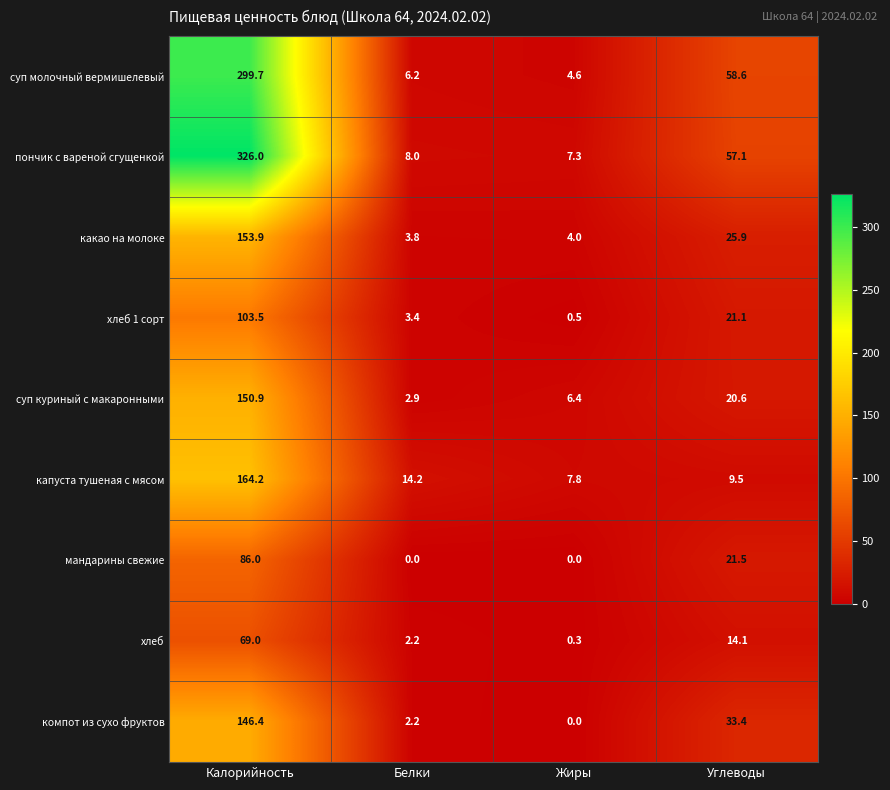

At which label does компот из сухо фруктов first exceed 33?

Калорийность